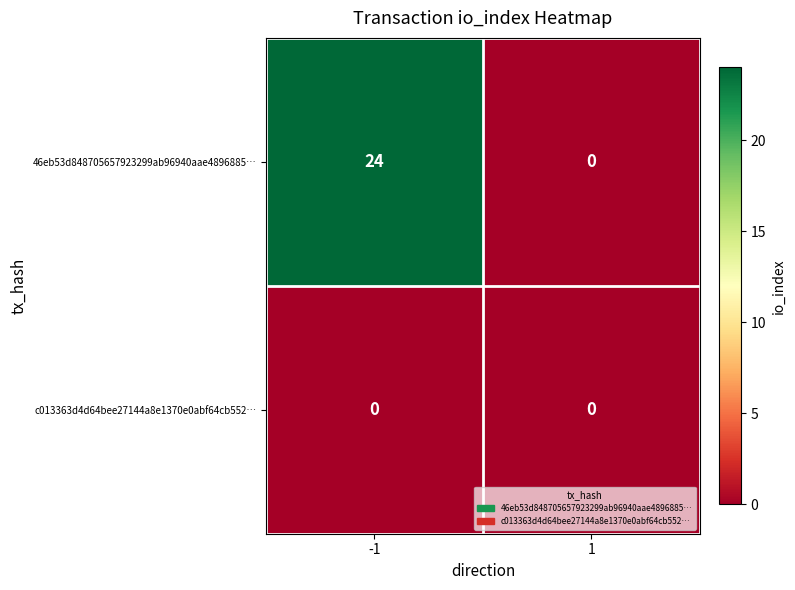

What is the difference between the 46eb53d848705657923299ab96940aae4896885… values at -1 and 1?

24